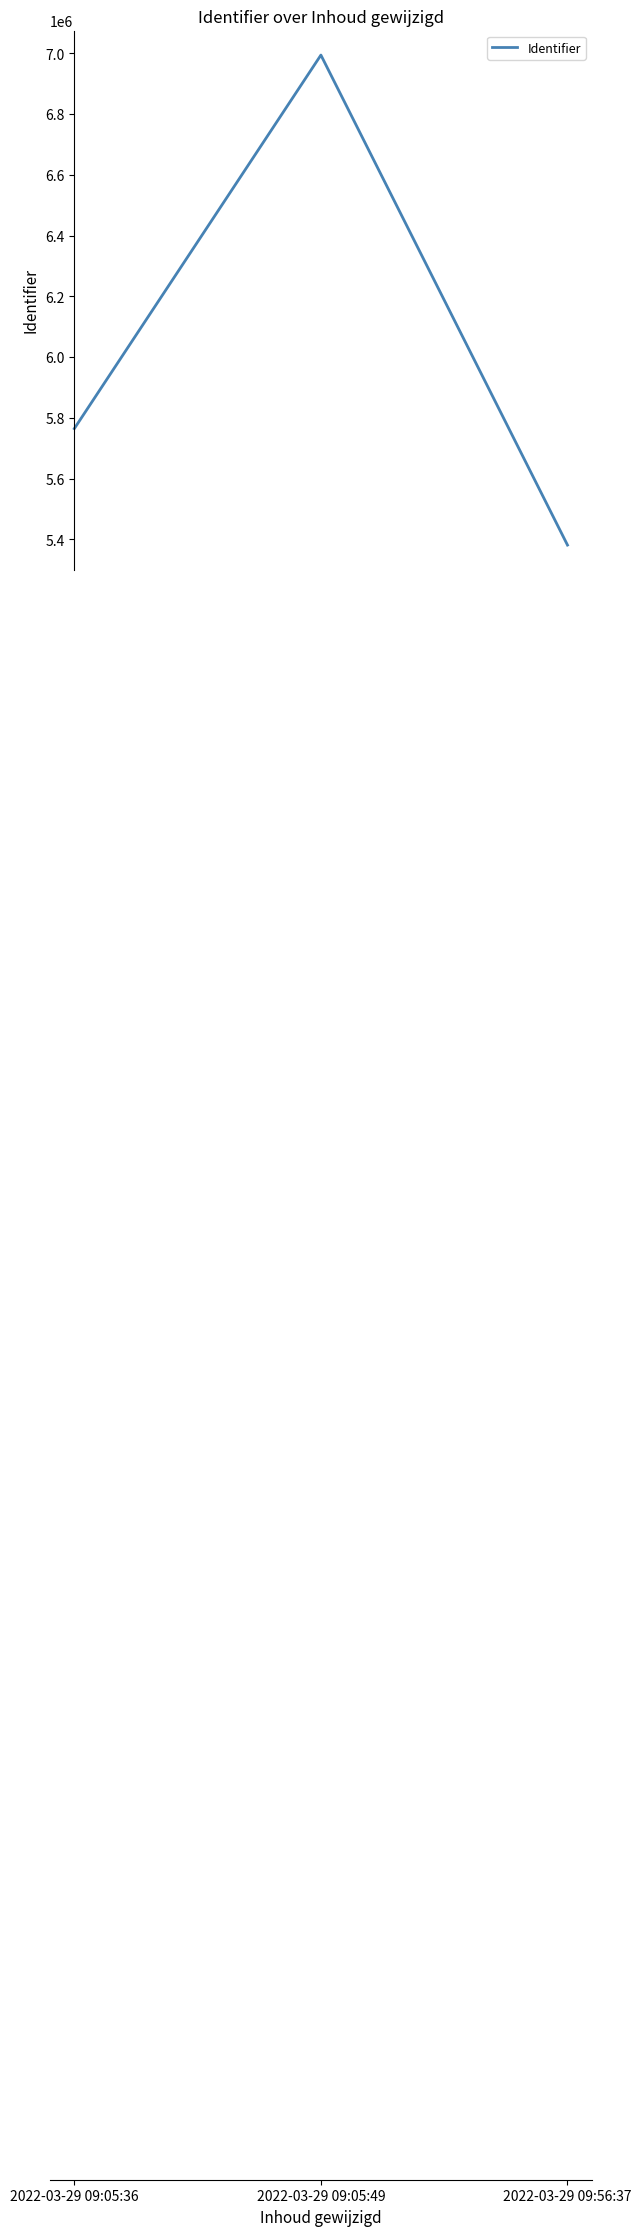

What is the sum of all values?

18140867